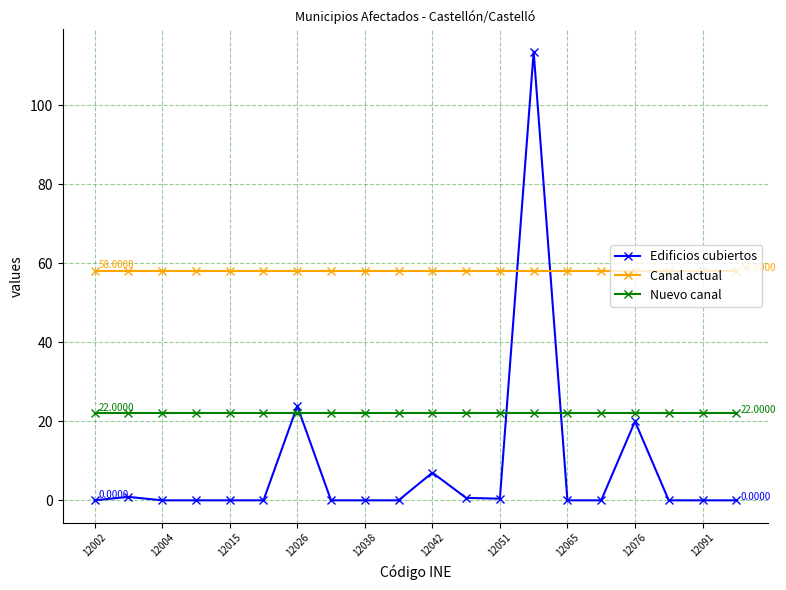

How many lines are shown in the chart?

3